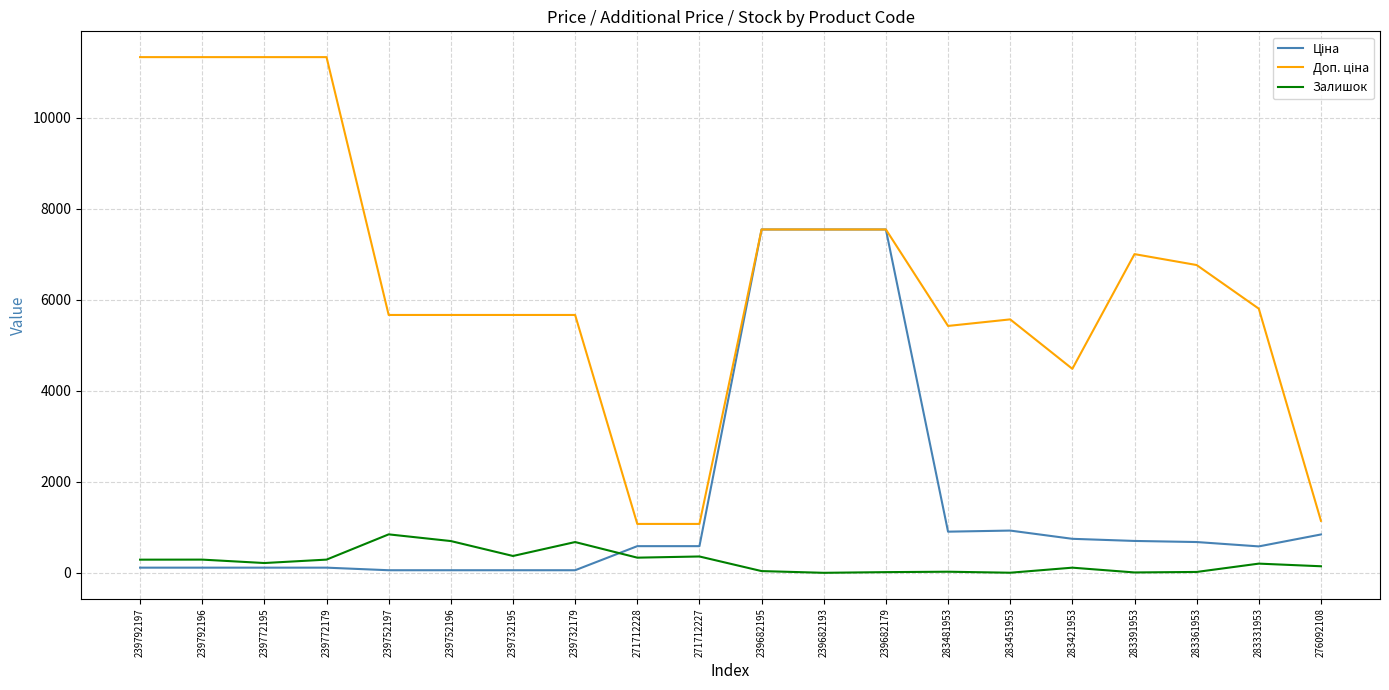

How many lines are shown in the chart?

3